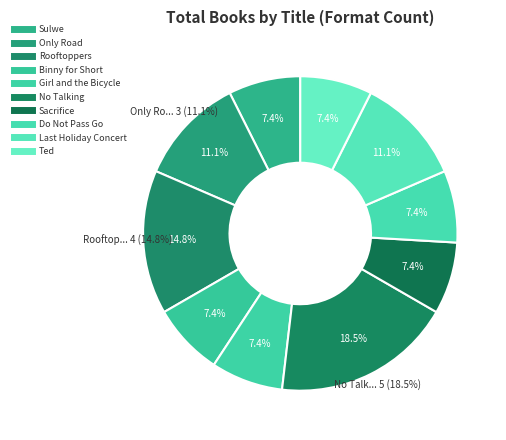

Count the number of slices in the pie.

10